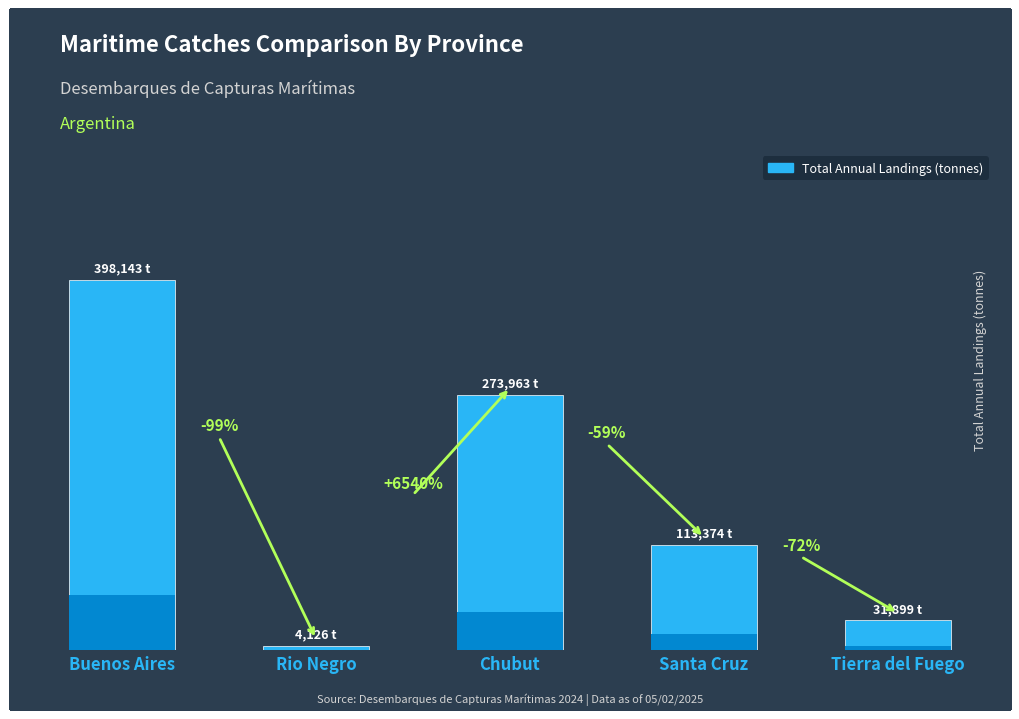

Rank the categories by value from highest to lowest.

Buenos Aires, Chubut, Santa Cruz, Tierra del Fuego, Rio Negro